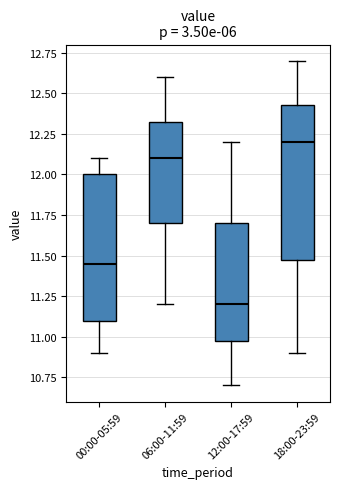

Reading left to right, read every box against the y-axis: the position of its median line, the range the box covers, and the ends of its whiskers. The values are not printed on the chart, so give them approximately, as read against the axis.

00:00-05:59: median 11.45, box 11.10 to 12.00, whiskers 10.90 to 12.10
06:00-11:59: median 12.10, box 11.70 to 12.35, whiskers 11.20 to 12.60
12:00-17:59: median 11.20, box 11.00 to 11.70, whiskers 10.70 to 12.20
18:00-23:59: median 12.20, box 11.50 to 12.45, whiskers 10.90 to 12.70